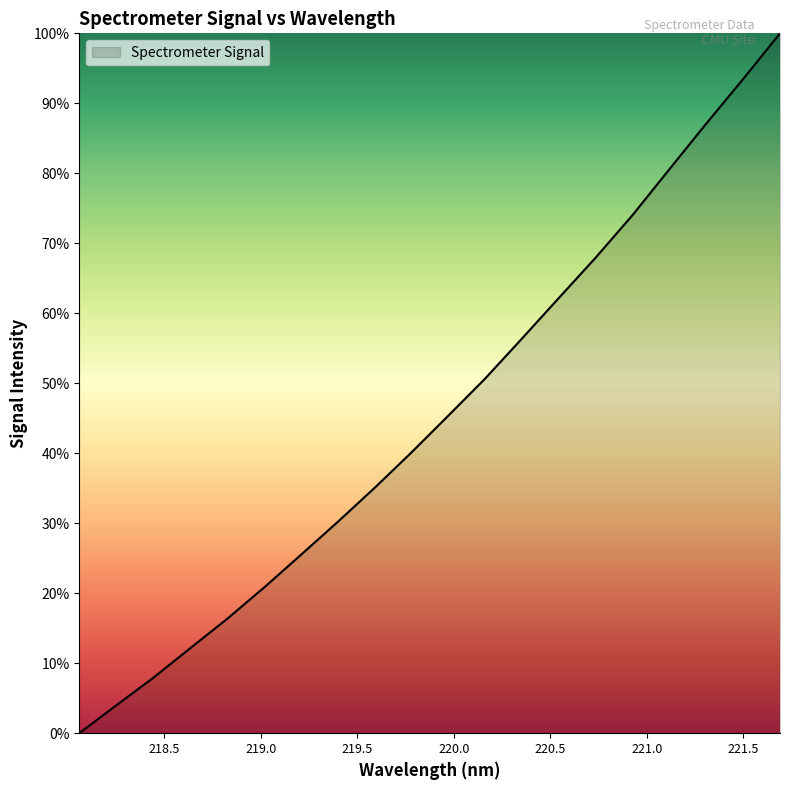

What is the difference between the maximum and minimum values?

100.0